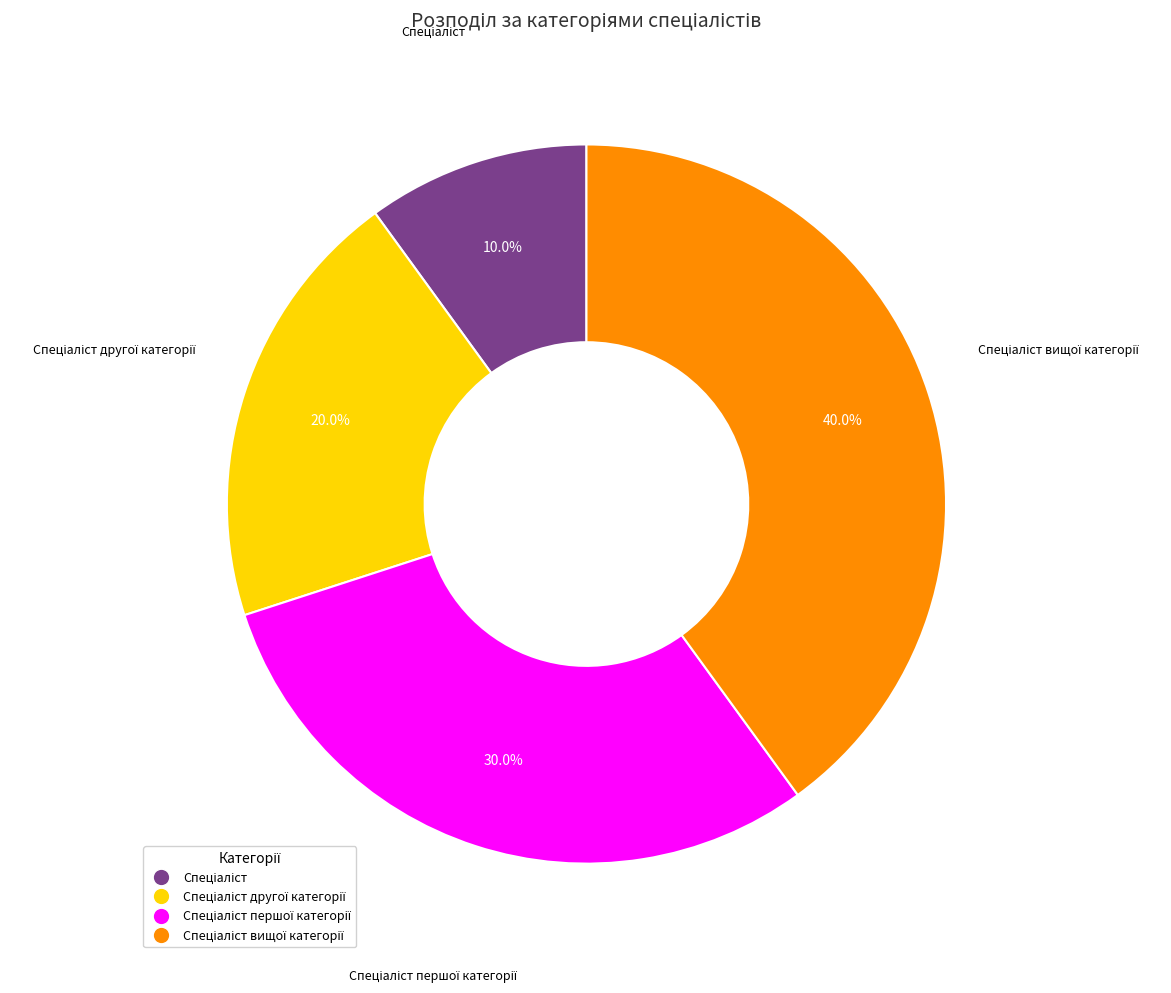

Count the number of slices in the pie.

4